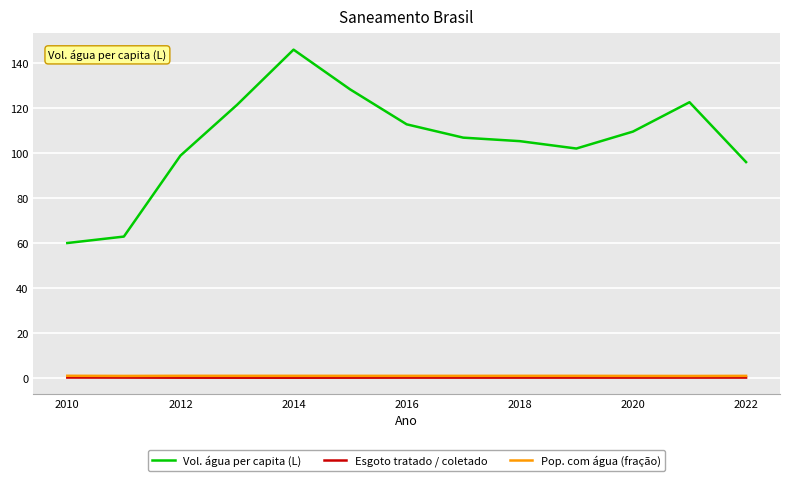

True or false: Vol. água per capita (L) and Esgoto tratado / coletado intersect in this chart.

False